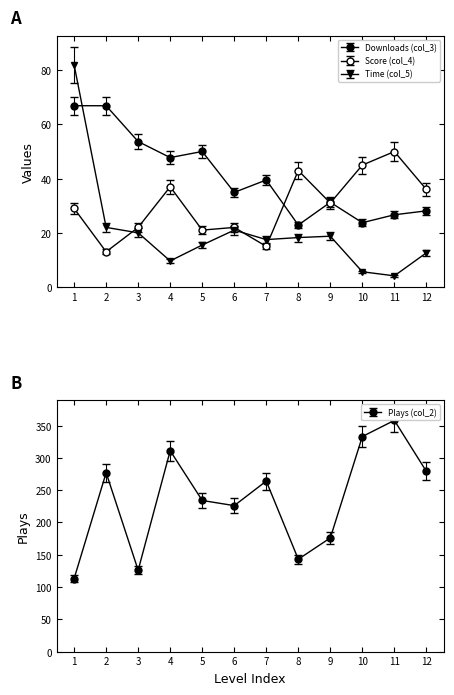

True or false: Plays (col_2) and Time (col_5) intersect in this chart.

False